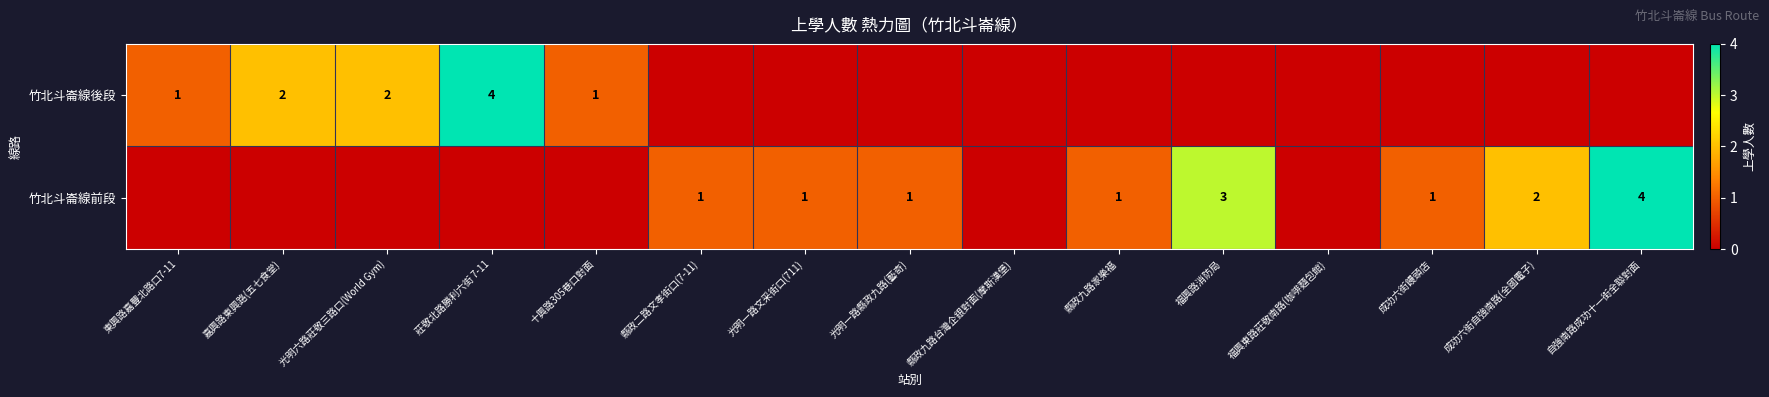

True or false: 竹北斗崙線後段 has a value of 0 at 成功六街自強南路(全國電子).

True